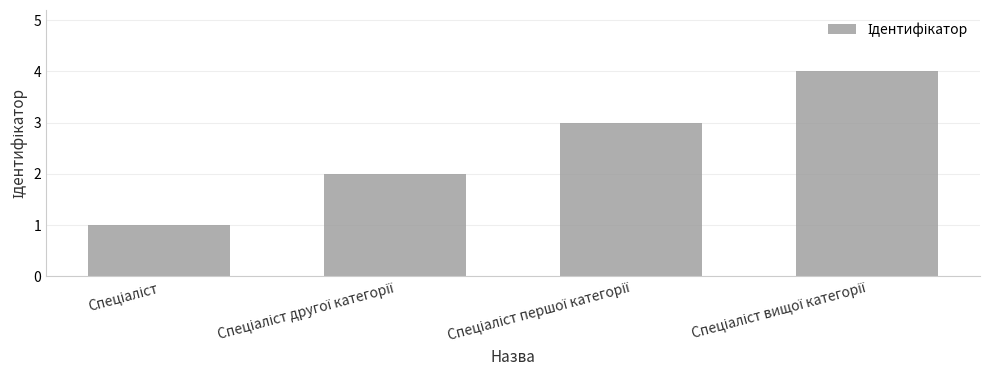

What is the difference between the maximum and minimum values?

3